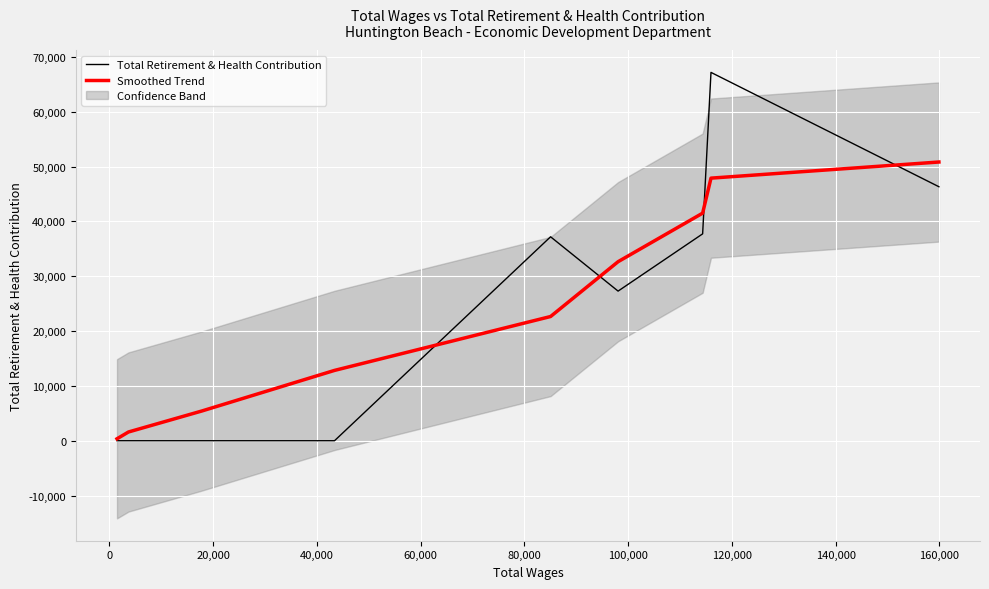

What is the highest value of the Smoothed Trend series?

50839.3